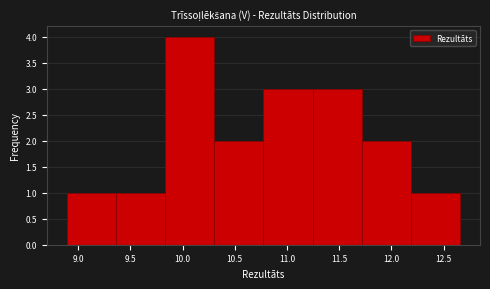

Over which range of the x-axis is the bar tallest?

9.85 to 10.30